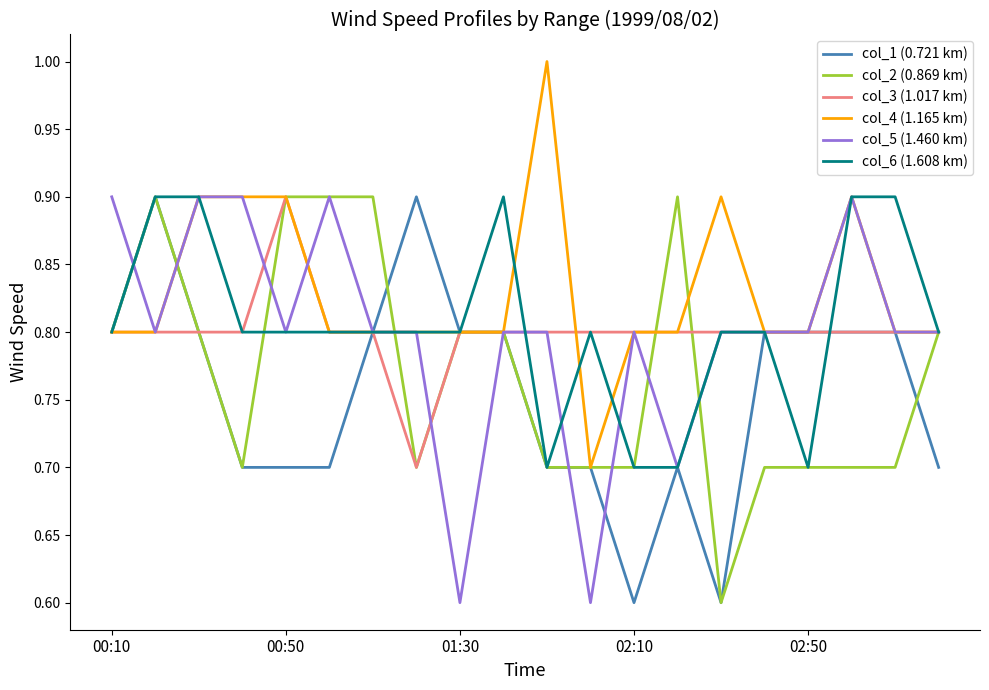

What is the difference between the second highest and second lowest values in the col_6 (1.608 km) series?

0.2